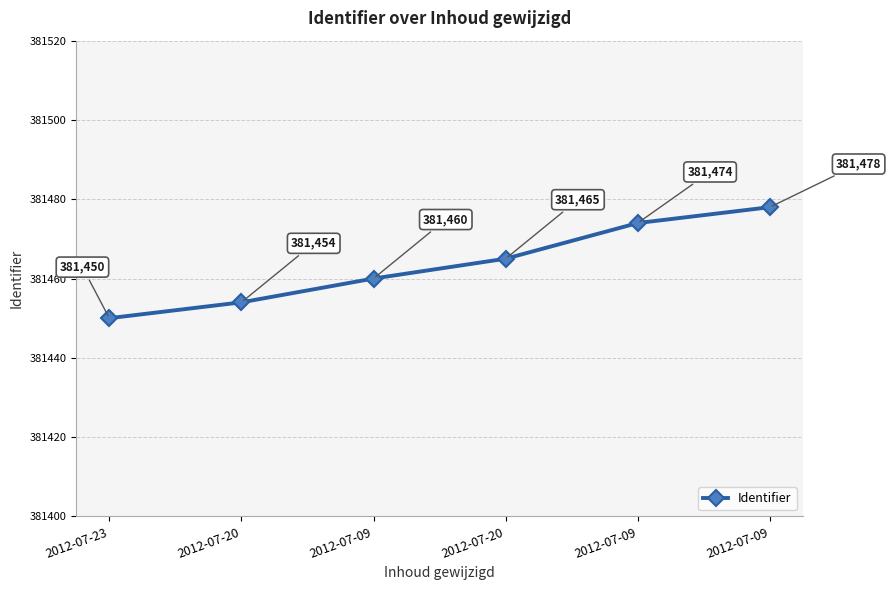

Rank the categories by value from highest to lowest.

2012-07-09, 2012-07-09, 2012-07-20, 2012-07-09, 2012-07-20, 2012-07-23